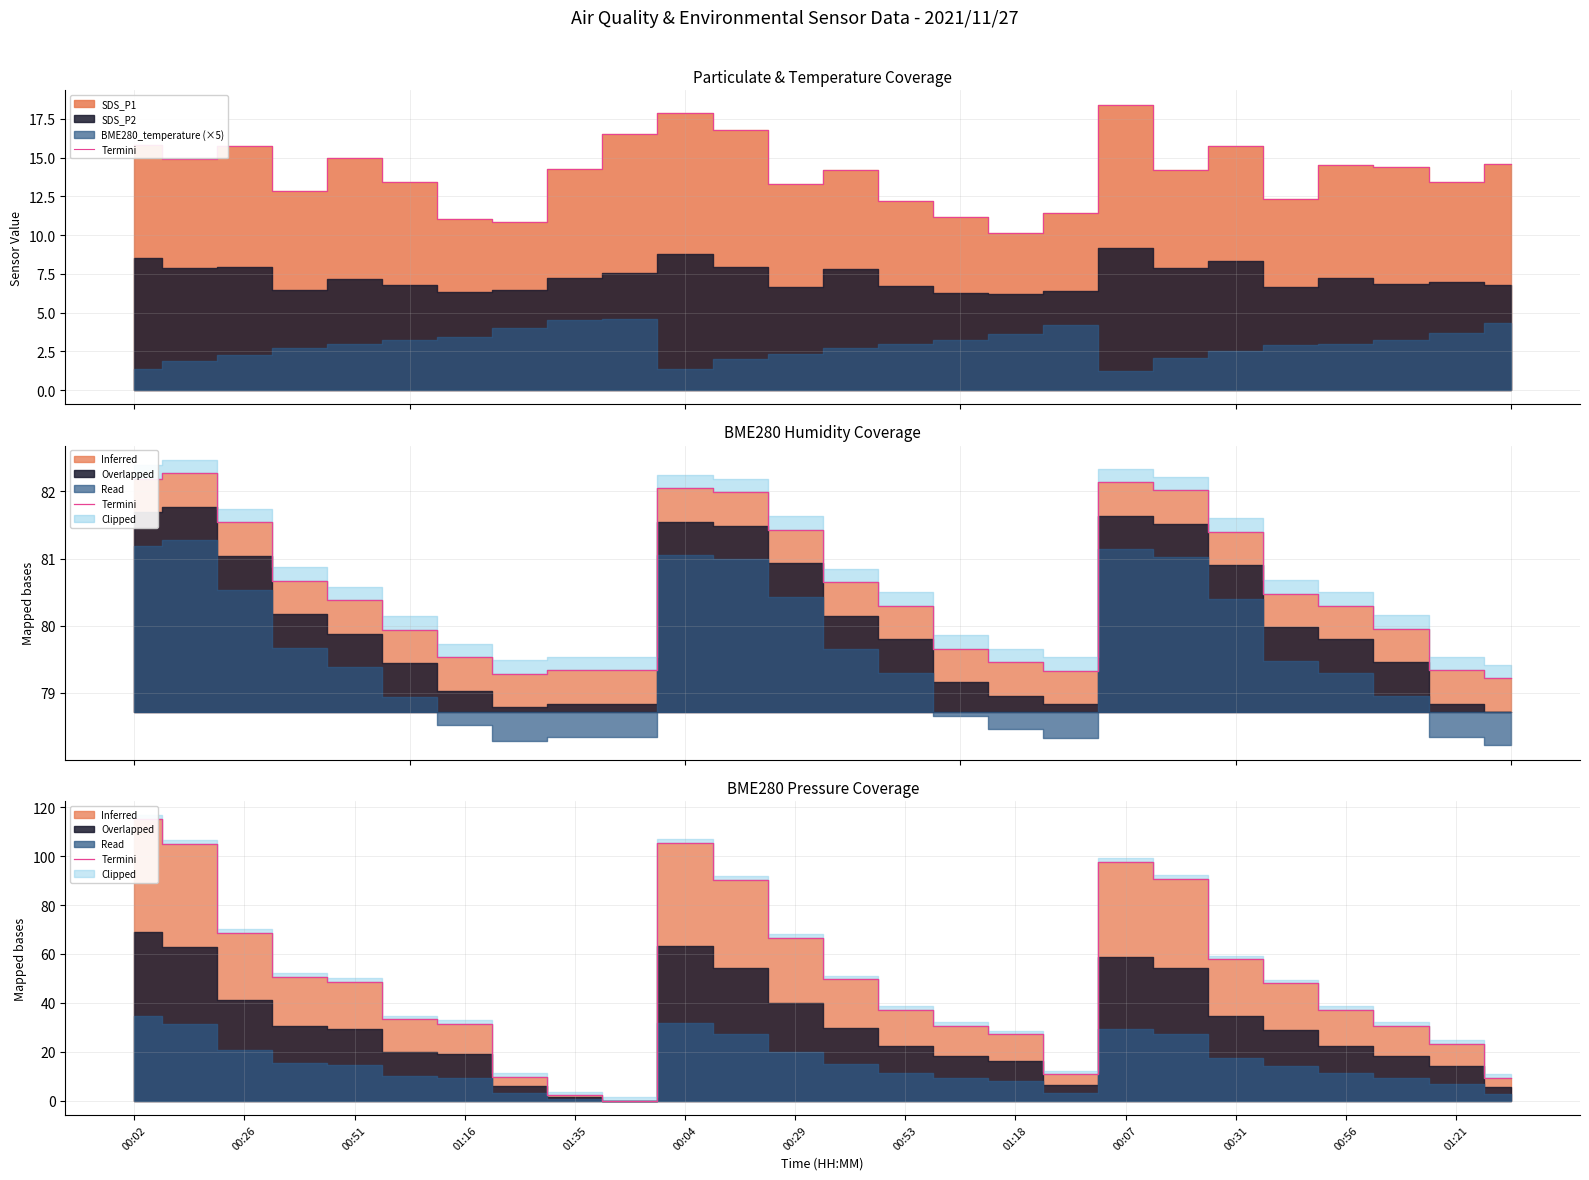

The chart shows a value of 13.8 at 00:29. True or false?

False